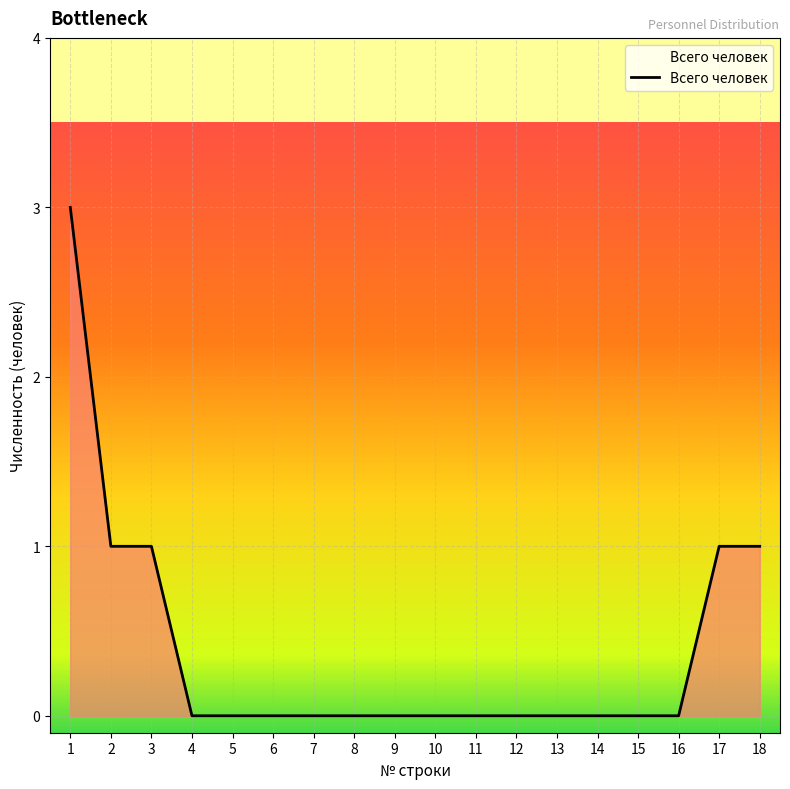

What is the maximum value shown in the chart?

3